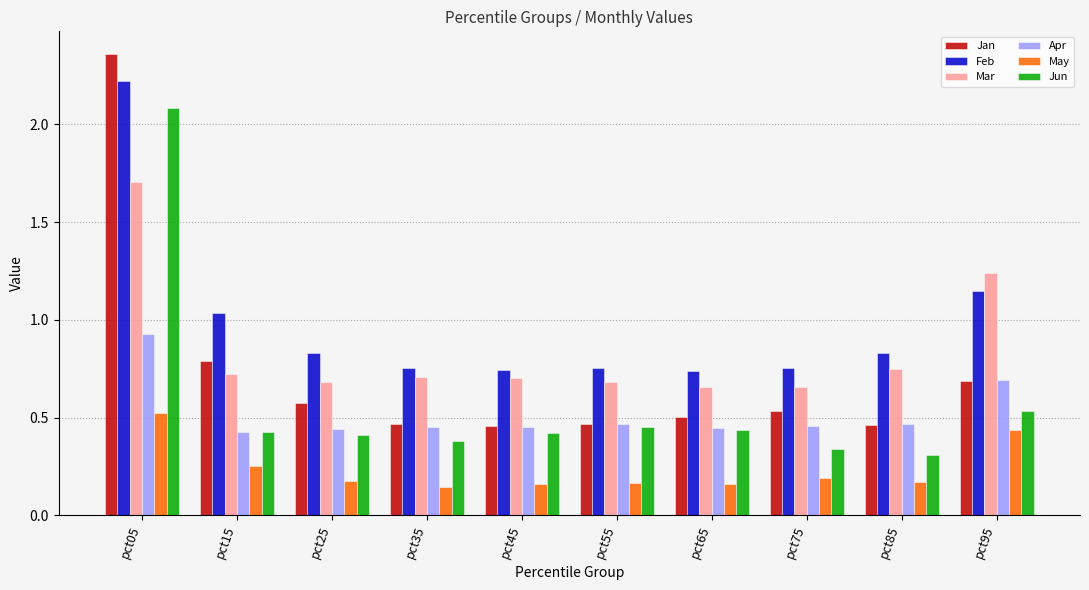

What is the sum of the Feb values at pct05 and pct75?

3.0